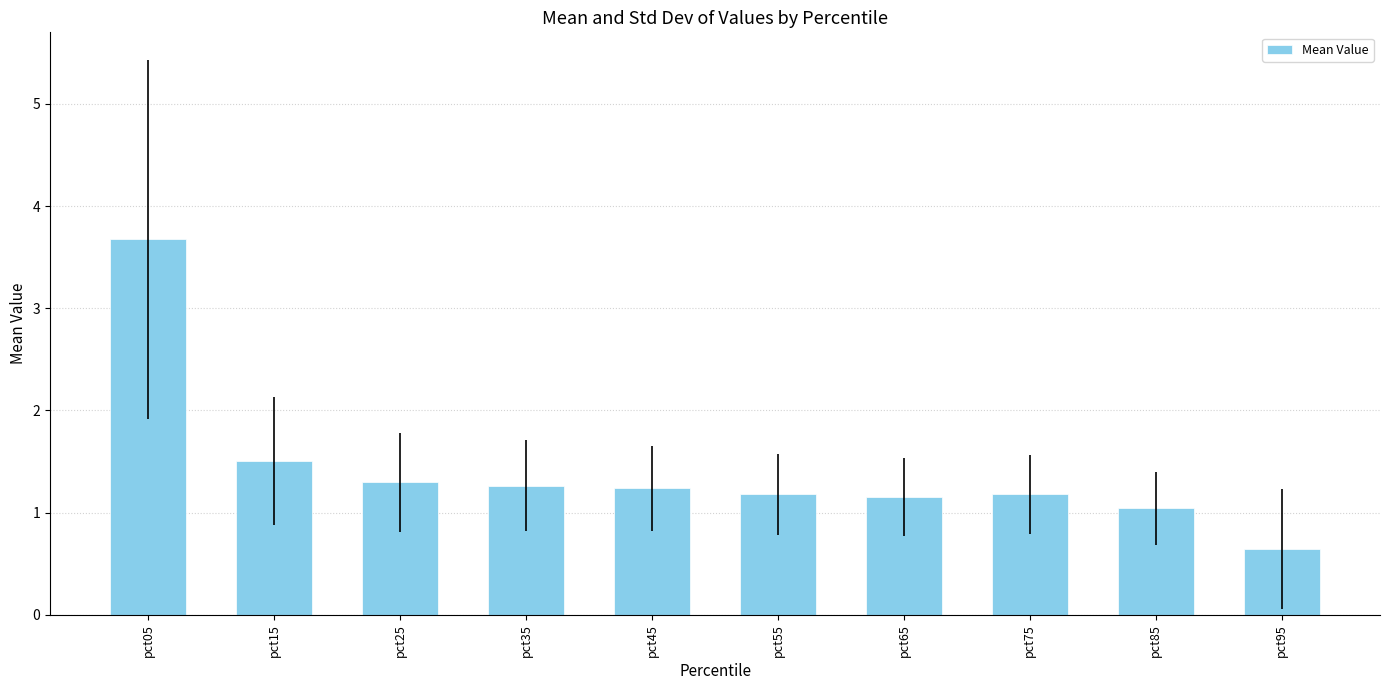

Does the chart contain any negative values?

No